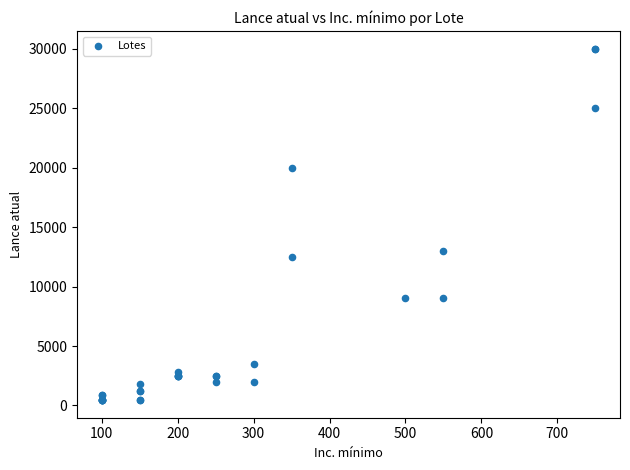

What Y value in the scatter plot is closest to 15225?

13000